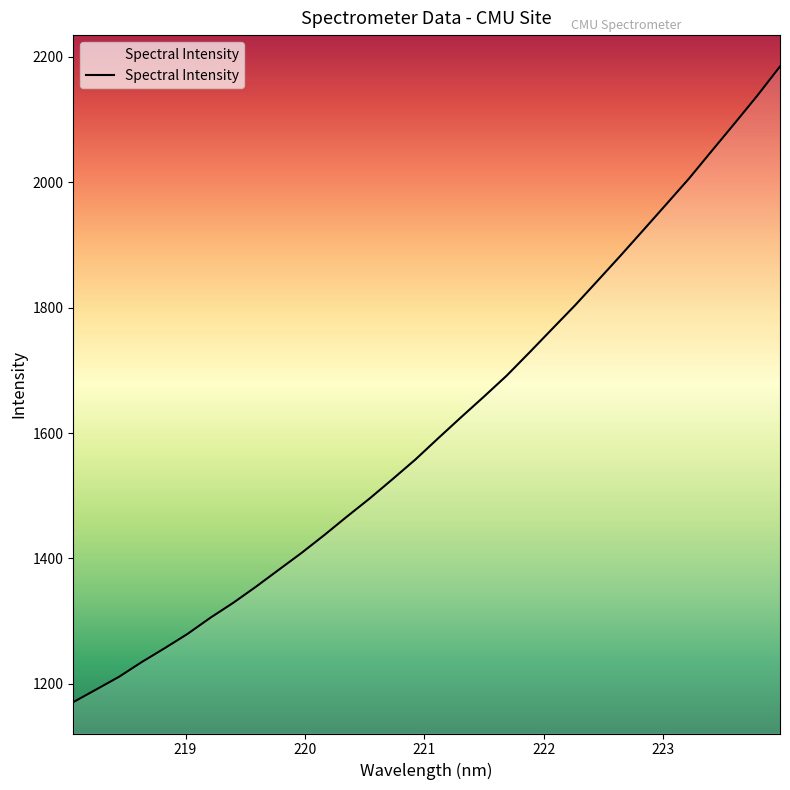

What is the average value?

1611.2